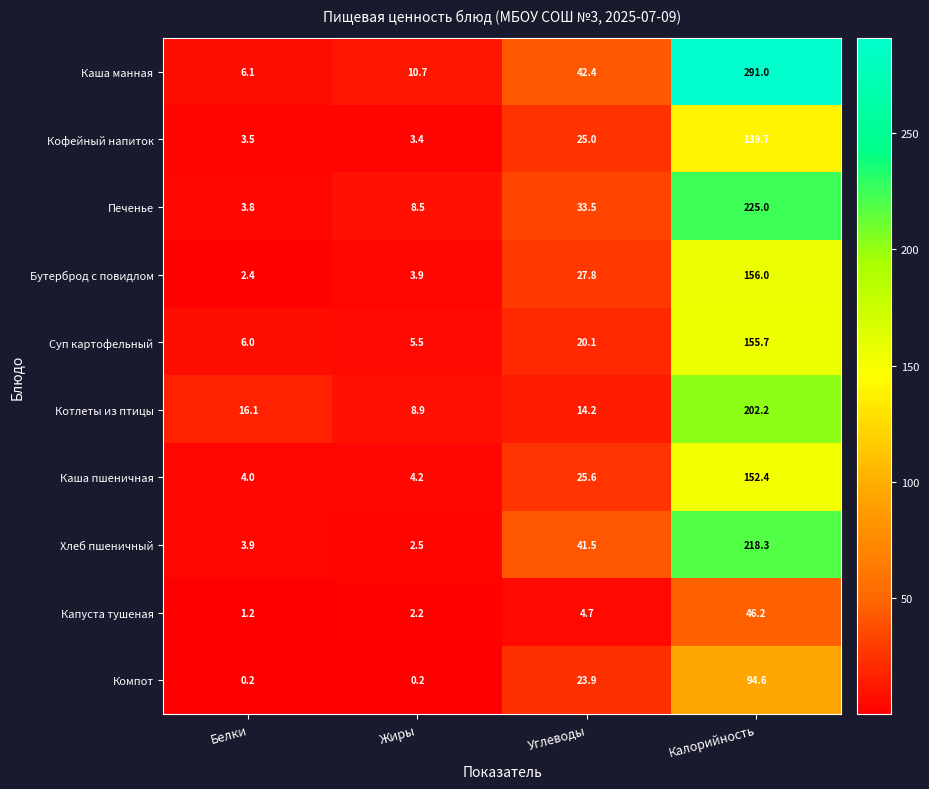

What is the difference between the second highest and second lowest values in the Суп картофельный series?

14.1